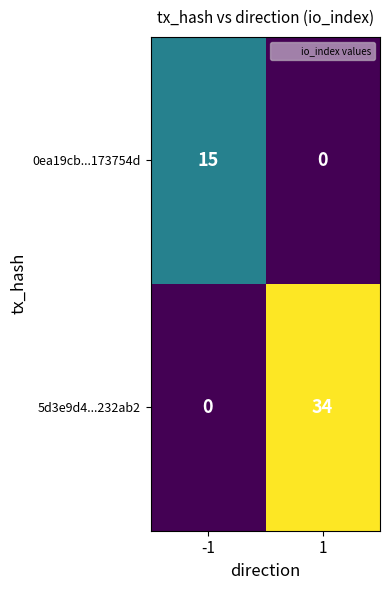

Reading left to right, transcribe all the data shown in this chart.

0ea19cb...173754d: -1=15	1=0
5d3e9d4...232ab2: -1=0	1=34